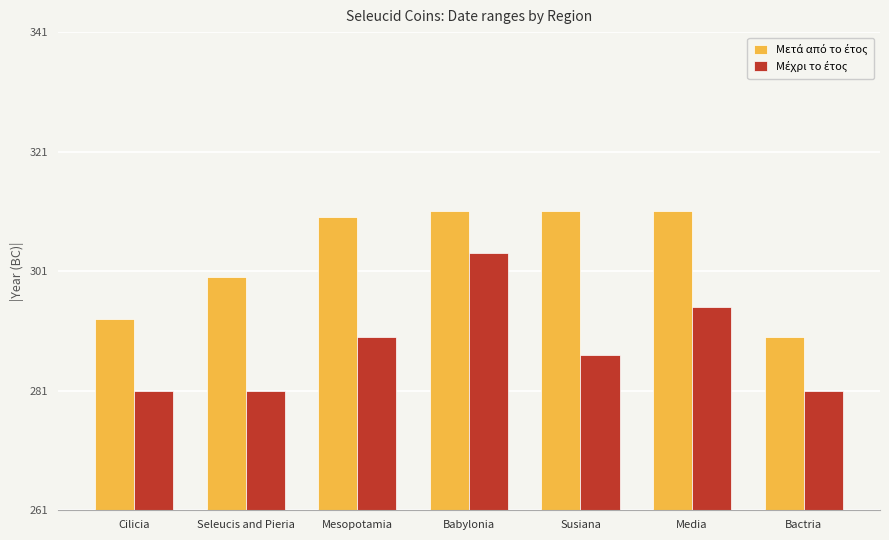

What is the spread (max minus min) of values at Media?

16